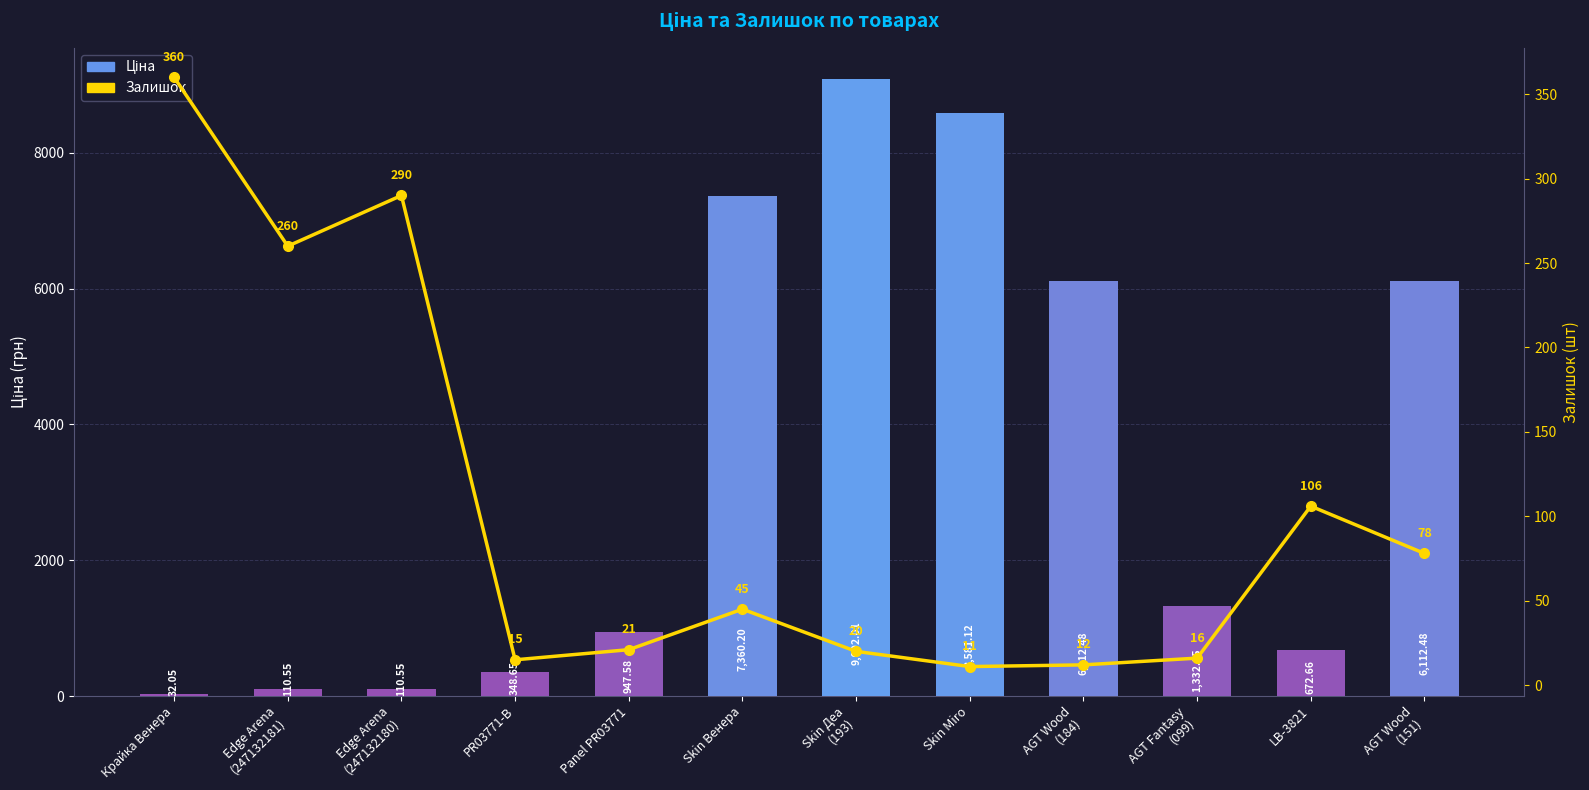

Which series has the widest spread of values?

Ціна